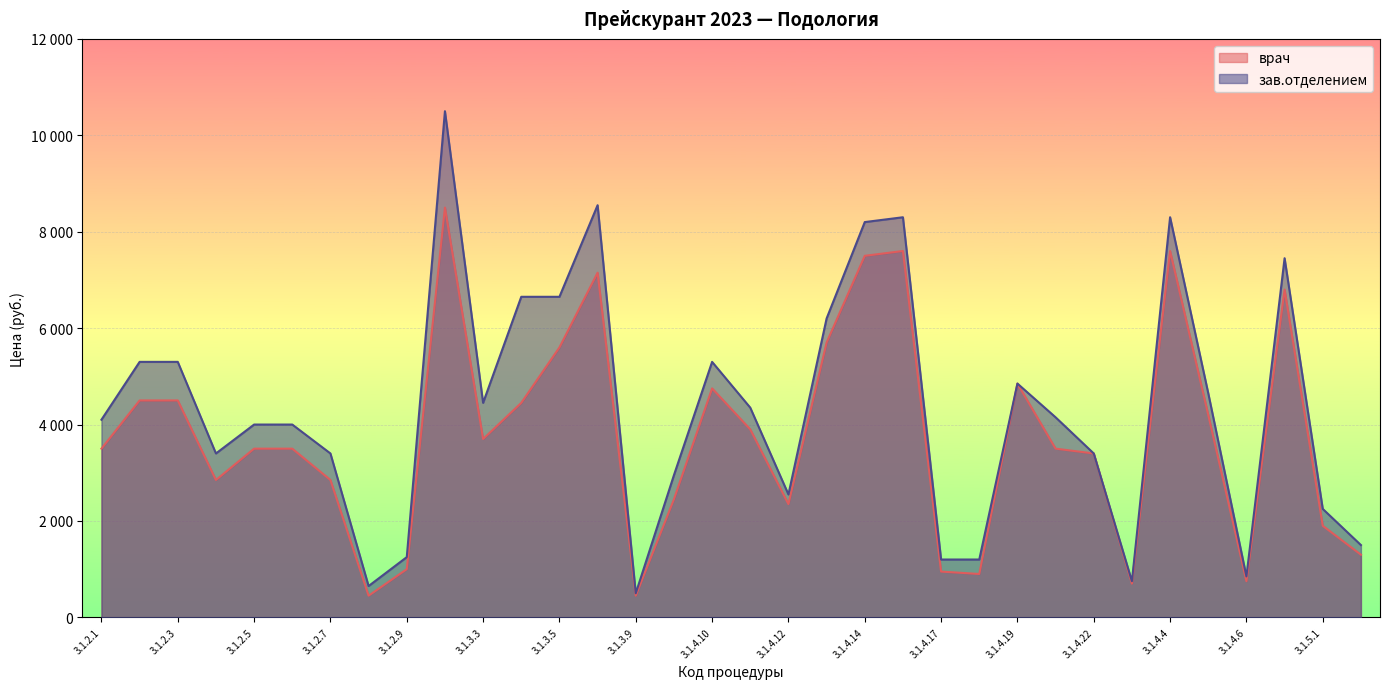

Between 3.1.4.1 and 3.1.4.14, which is larger?

3.1.4.14